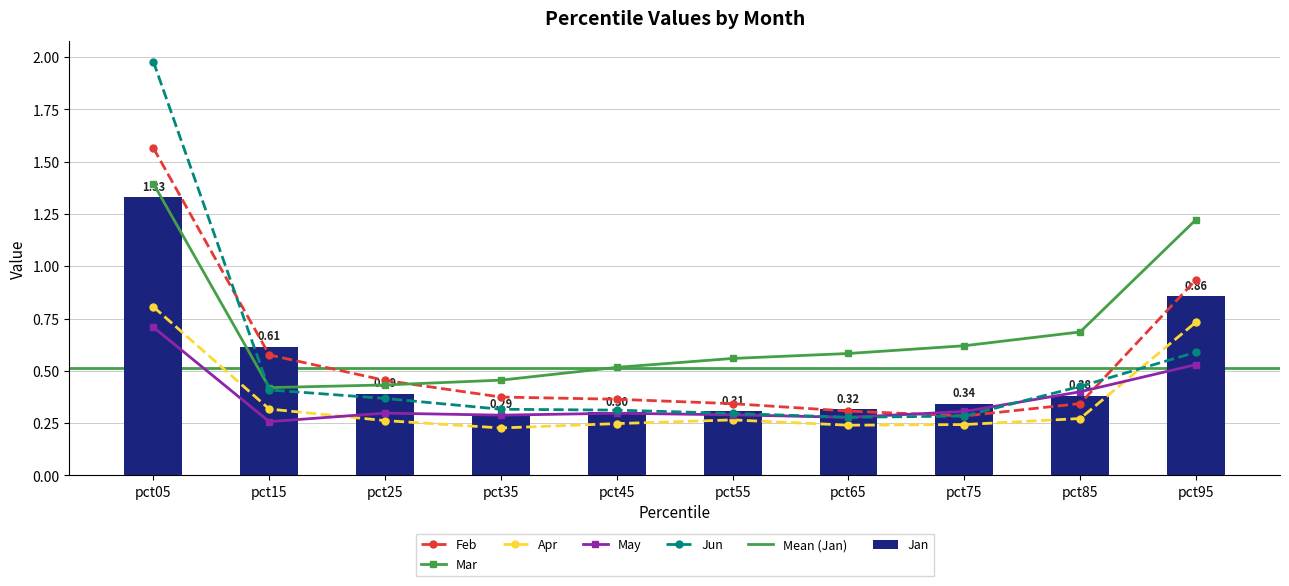

What is the average value of the Feb series?

0.6